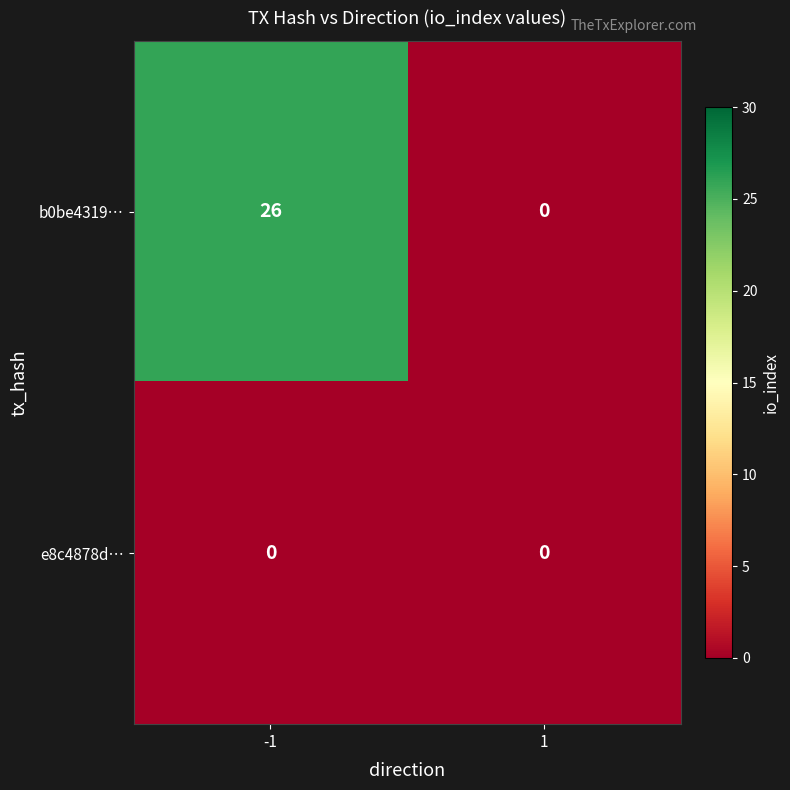

The b0be4319… series shows 16 at -1. True or false?

False